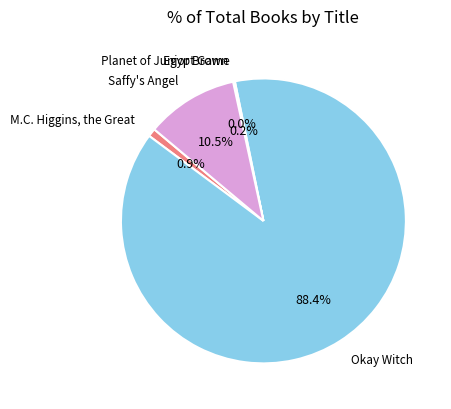

What is the largest slice in the pie chart?

Okay Witch